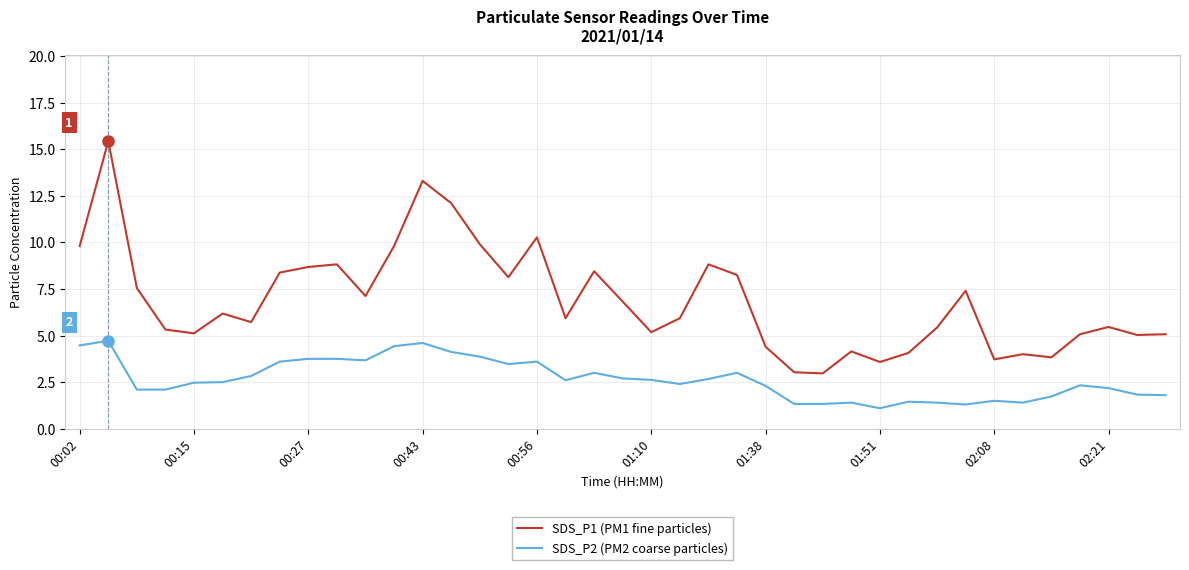

What is the minimum value for SDS_P2 (PM2 coarse particles)?

1.1